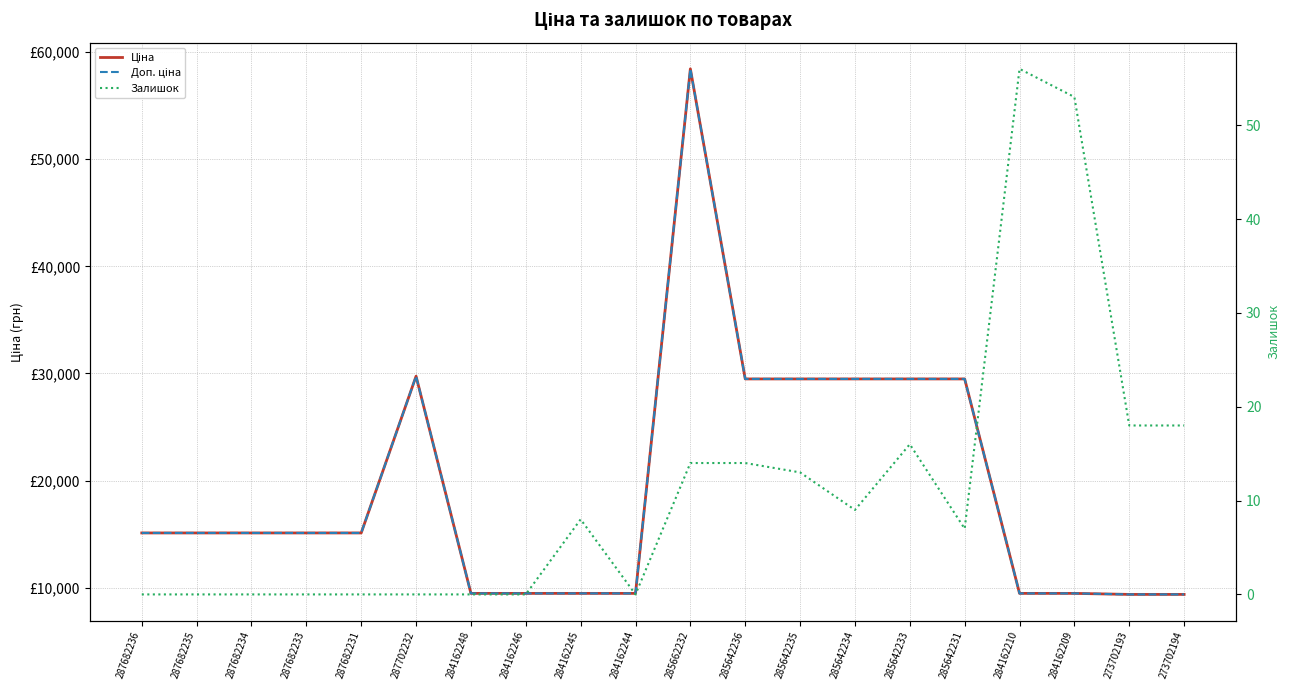

Reading left to right, what are all the values shown in this chart?

Ціна: 15120.0	15120.0	15120.0	15120.0	15120.0	29747.2	9480.1	9480.1	9480.1	9480.1	58426.5	29491.5	29491.5	29491.5	29491.5	29491.5	9480.1	9480.1	9384.0	9384.0
Доп. ціна: 15120.0	15120.0	15120.0	15120.0	15120.0	29747.2	9480.1	9480.1	9480.1	9480.1	58426.5	29491.5	29491.5	29491.5	29491.5	29491.5	9480.1	9480.1	9384.0	9384.0
Залишок: 0.0	0.0	0.0	0.0	0.0	0.0	0.0	0.0	8.0	0.0	14.0	14.0	13.0	9.0	16.0	7.0	56.0	53.0	18.0	18.0